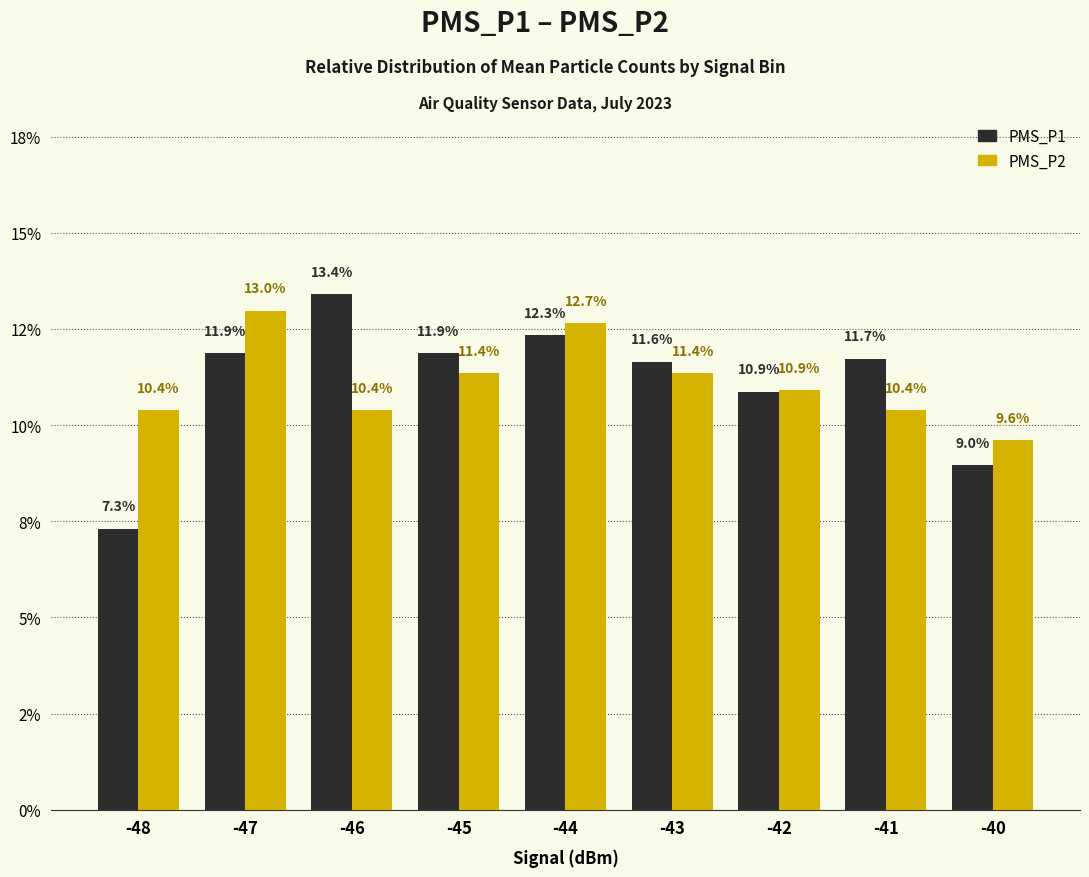

Which series has the widest spread of values?

PMS_P1